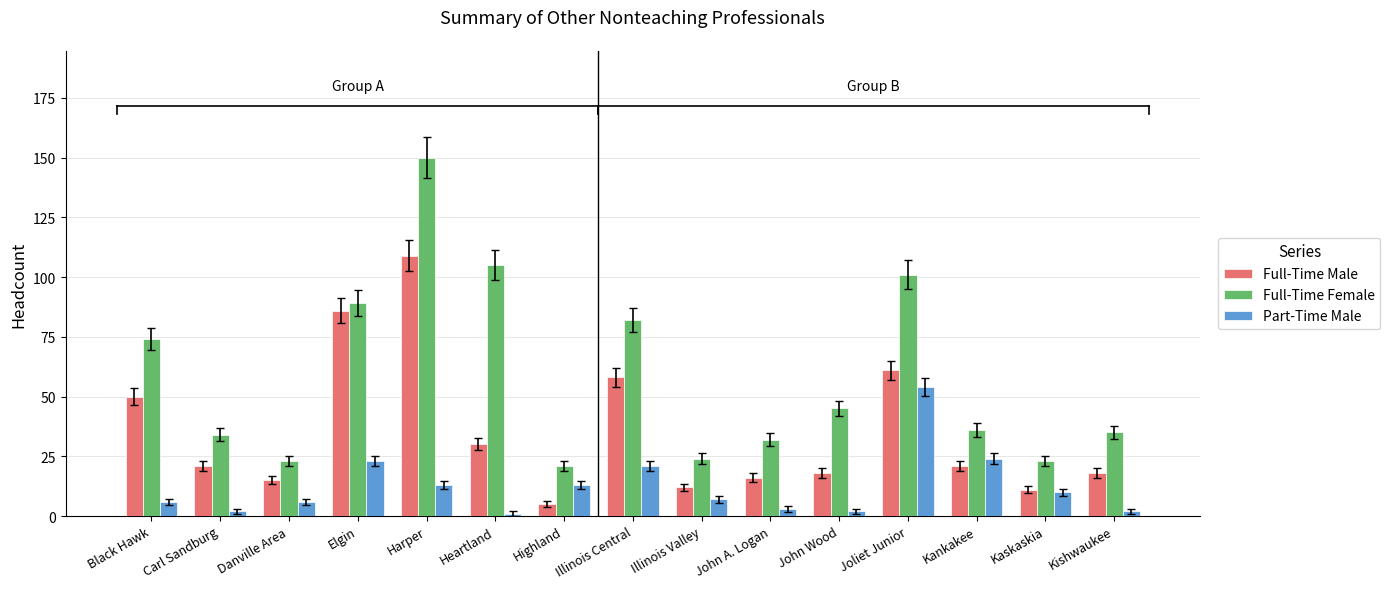

What are all the series names shown in the legend?

Full-Time Male, Full-Time Female, Part-Time Male